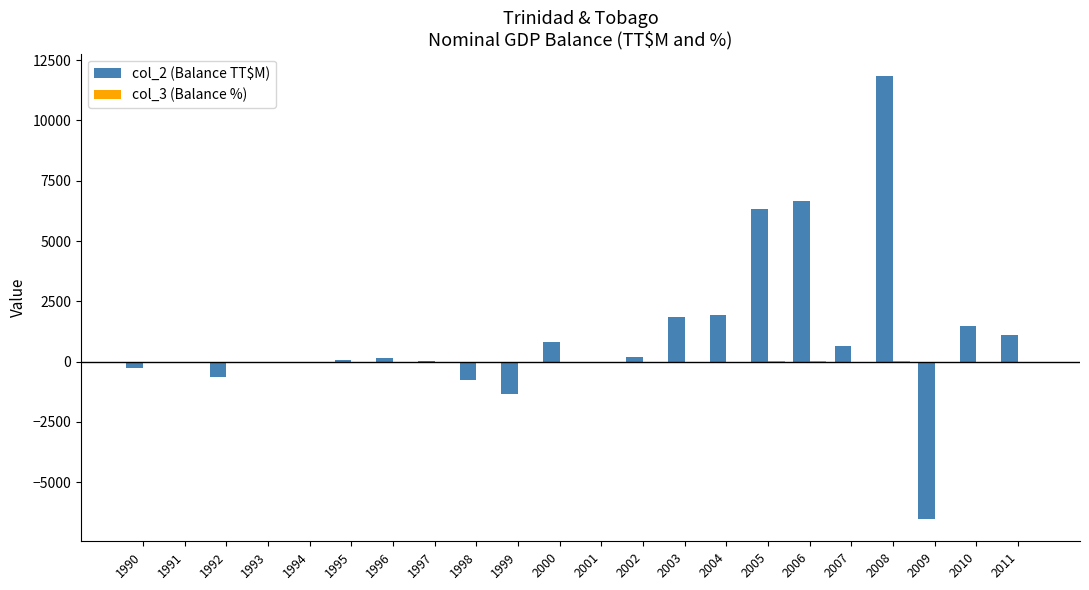

What is the greatest value displayed?

11846.6